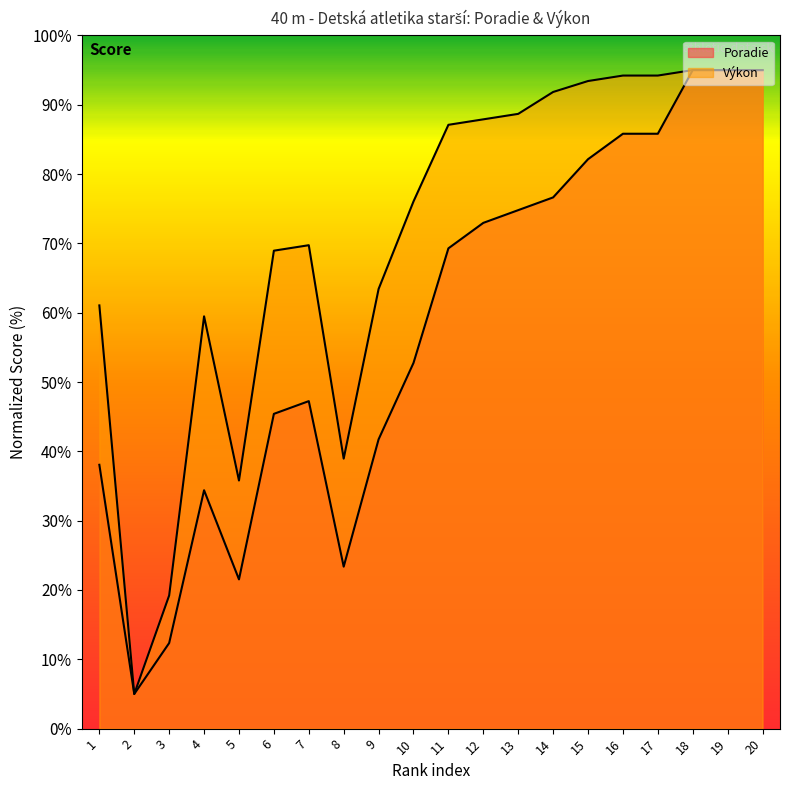

How many interior local valleys does the Poradie series have?

3